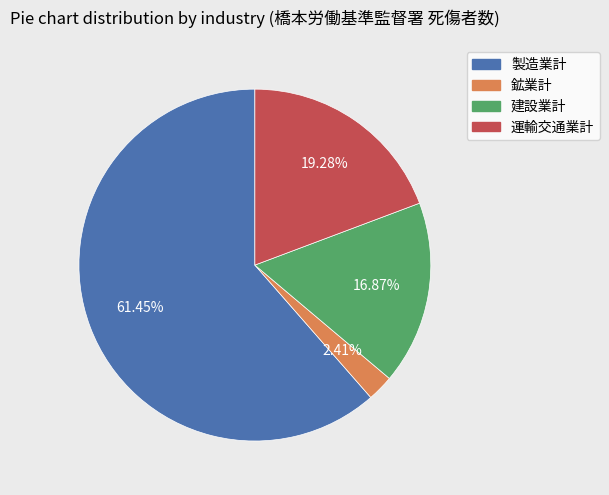

Rank the categories by value from highest to lowest.

製造業計, 運輸交通業計, 建設業計, 鉱業計